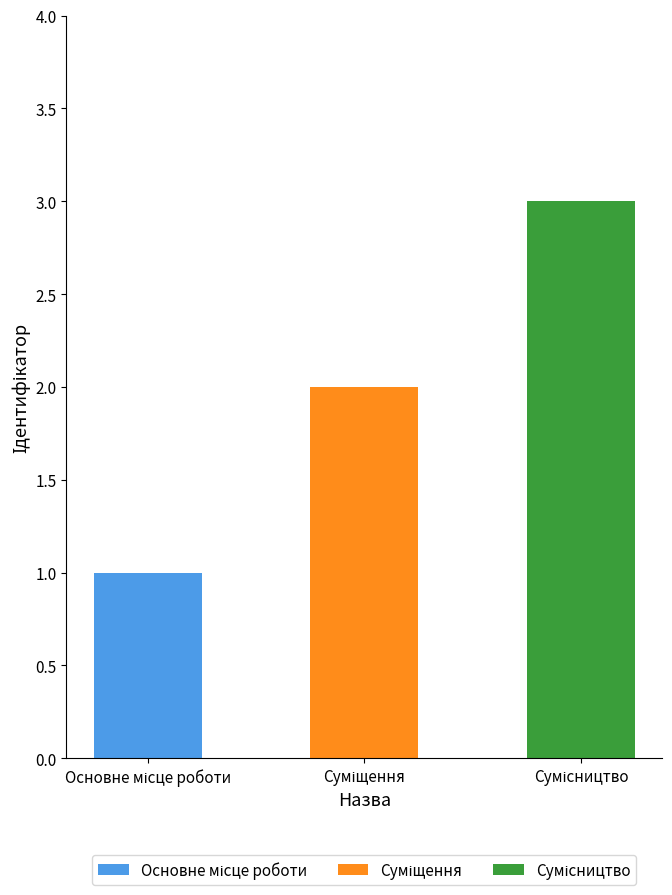

At which category is the sum across all series the highest?

Сумісництво